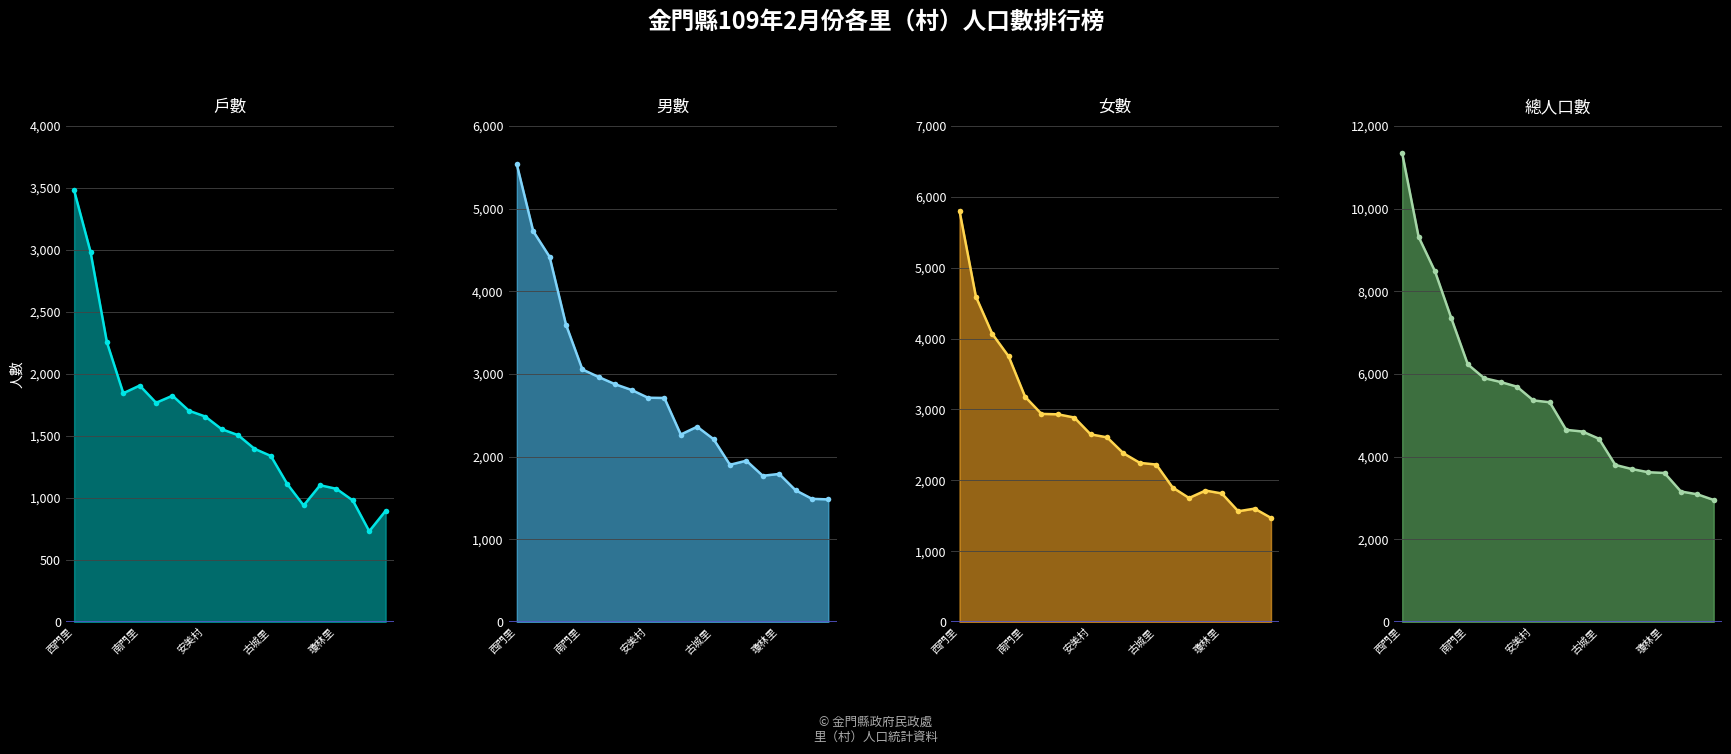

At how many categories does at least one series exceed 1718?

20